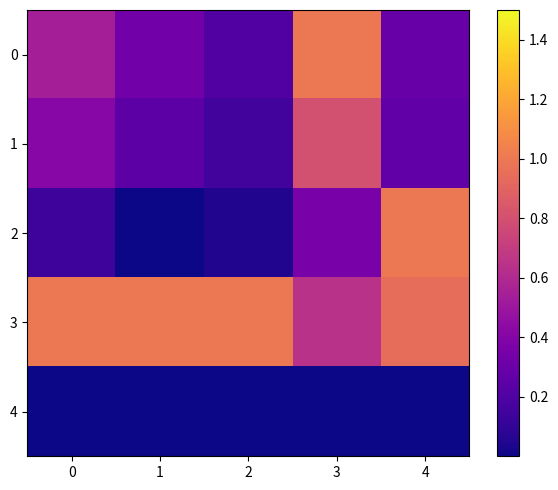

Rank the series by their maximum value, from lowest to highest.

4, 1, 0, 2, 3